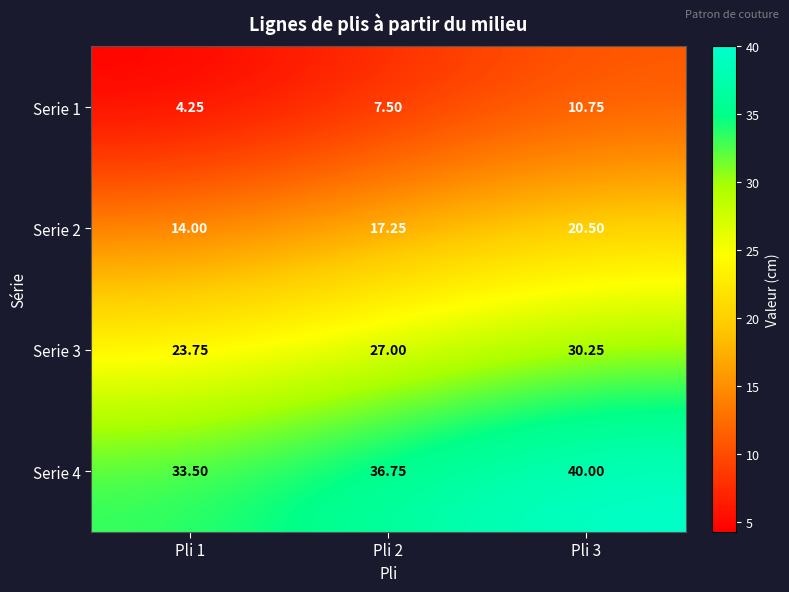

Is the value of Serie 1 at Pli 1 greater than the value of Serie 4 at Pli 3?

No